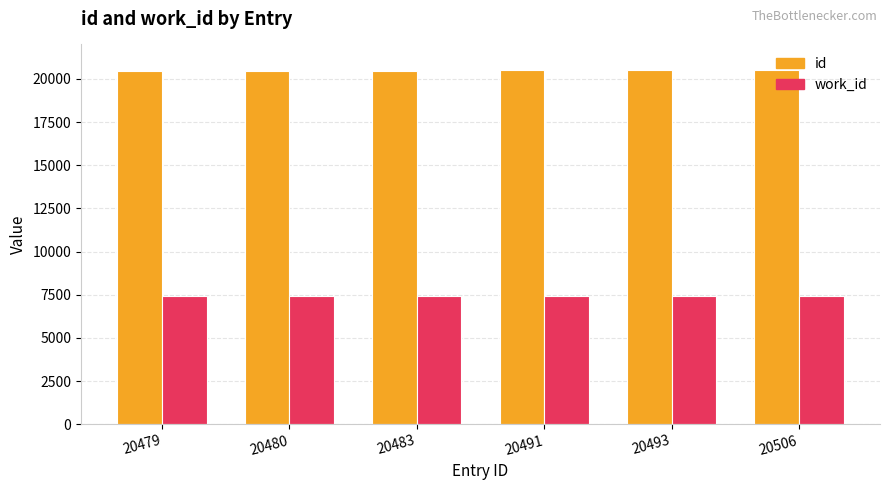

What value does the work_id series have at 20493?

7407